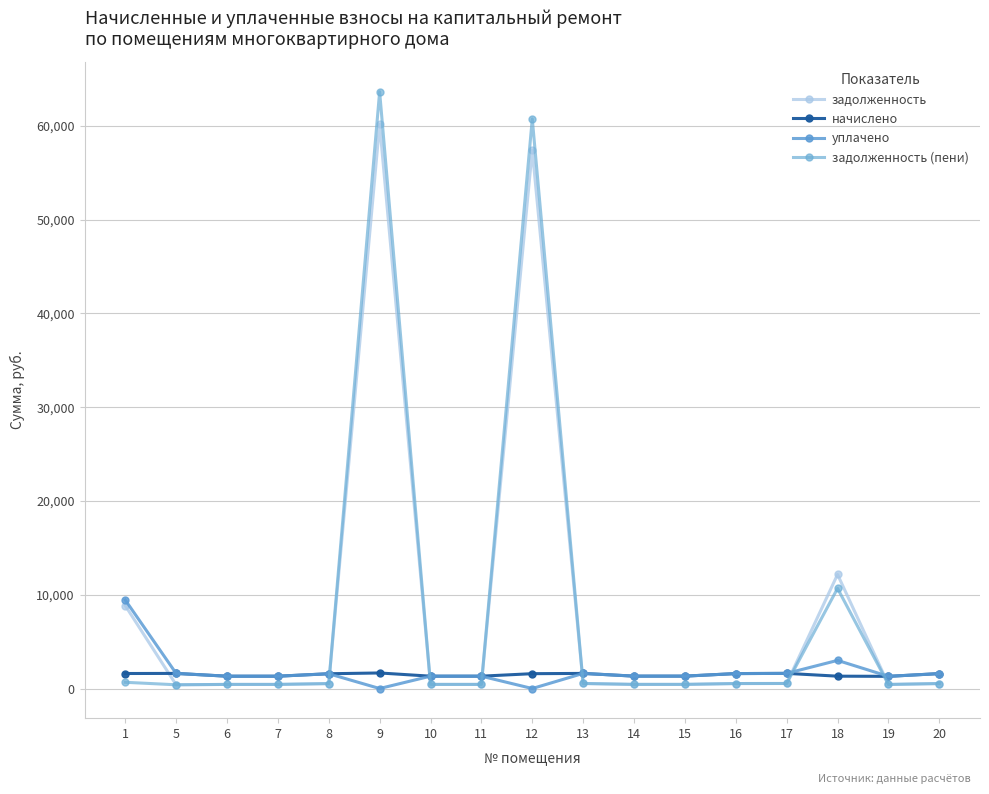

How many data points in задолженность (пени) are less than 525?

8